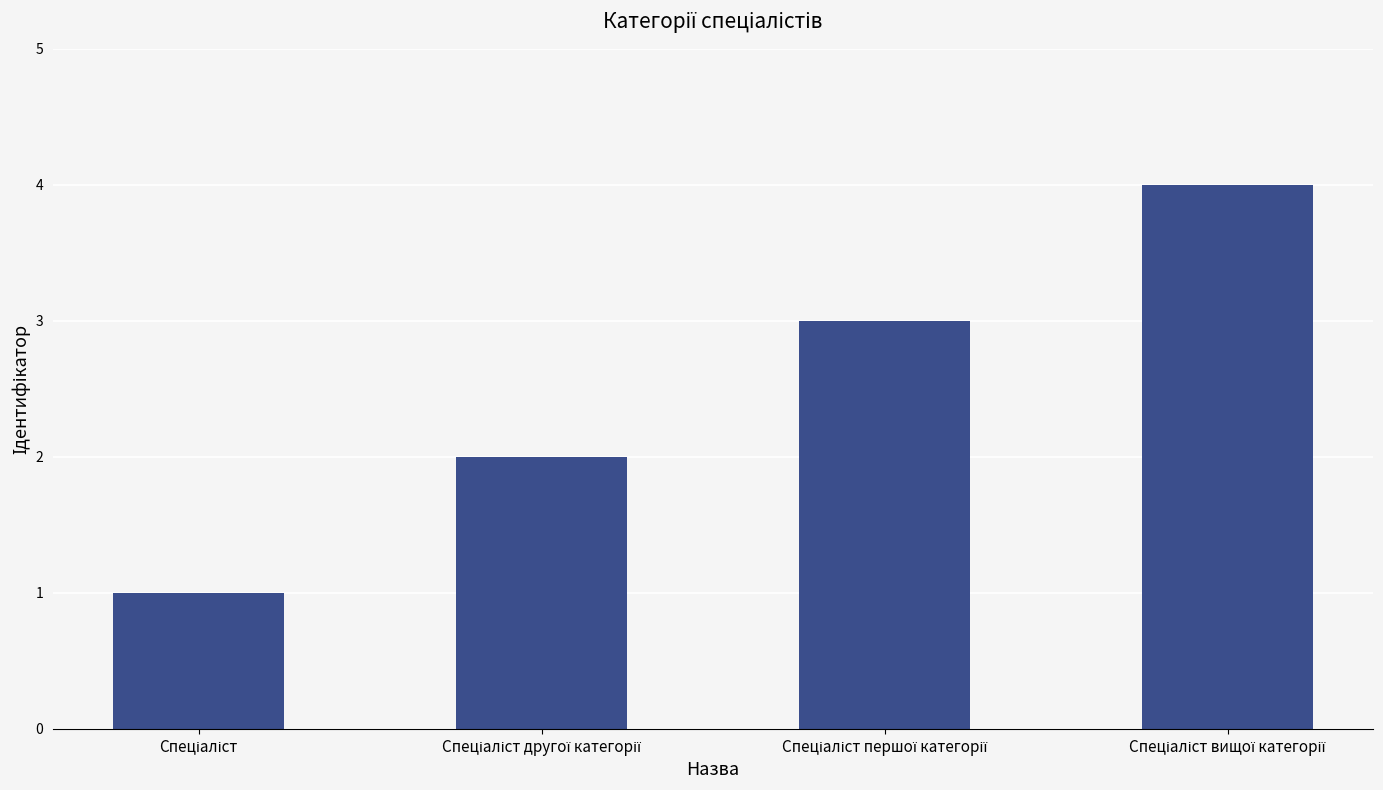

What is the difference between the maximum and minimum values?

3